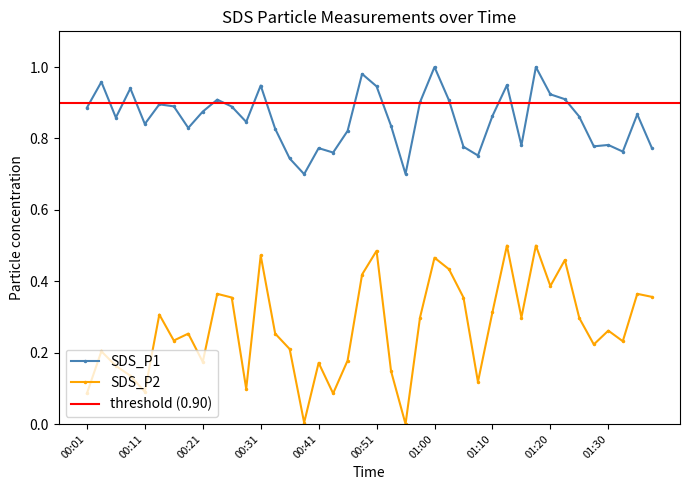

What is the greatest value displayed?

1.0